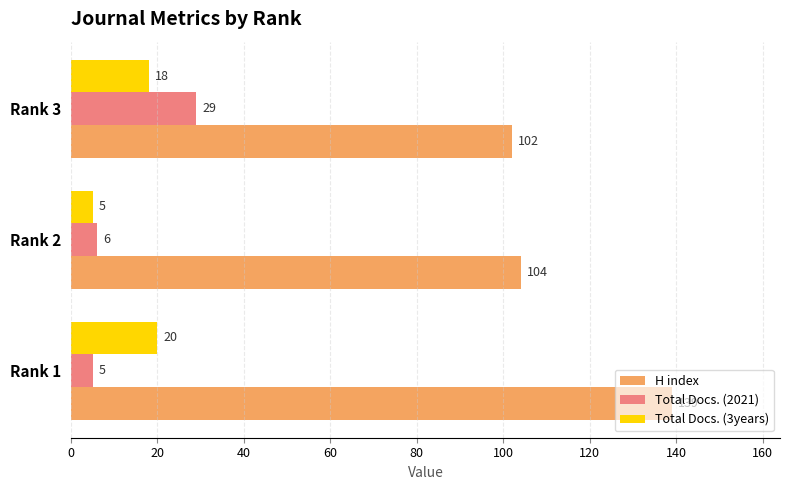

Which series has the largest range (max minus min)?

H index